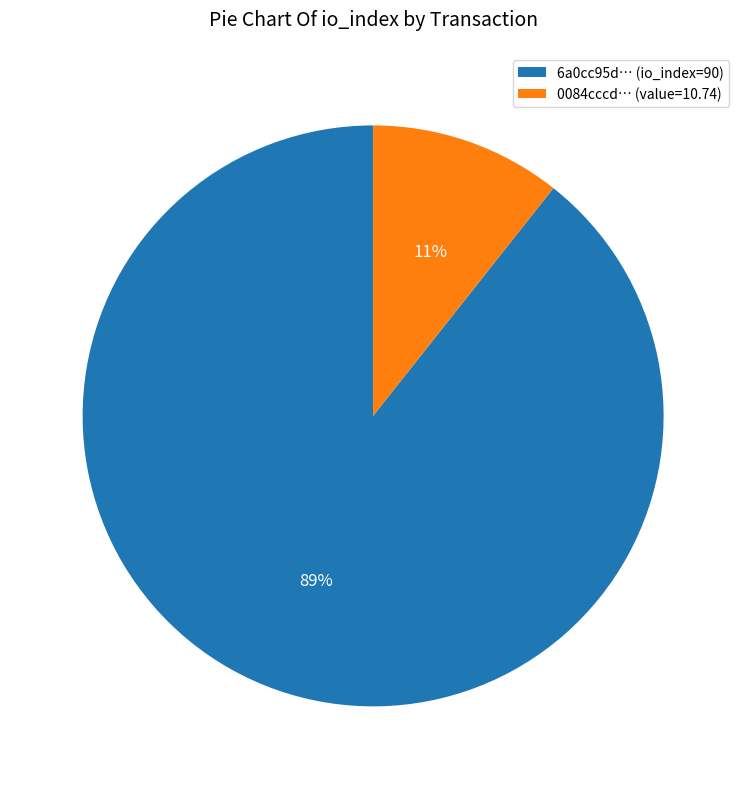

Do 0084cccd… (value=10.74) and 6a0cc95d… (io_index=90) together represent more than half of the pie?

Yes